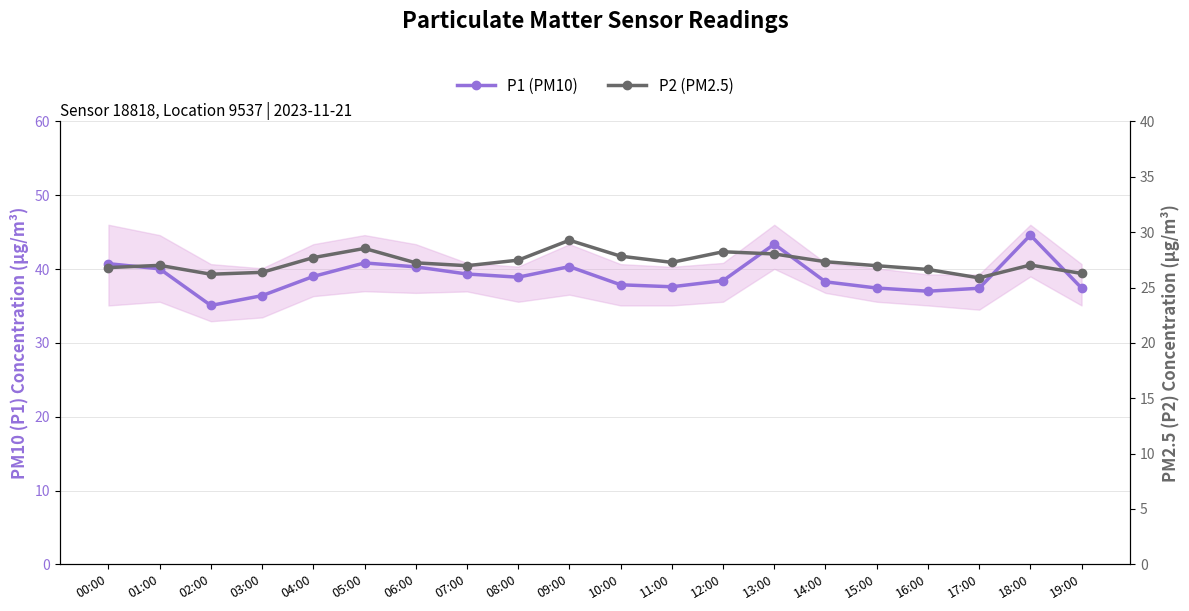

True or false: P1 (PM10) and P2 (PM2.5) cross at least once.

False